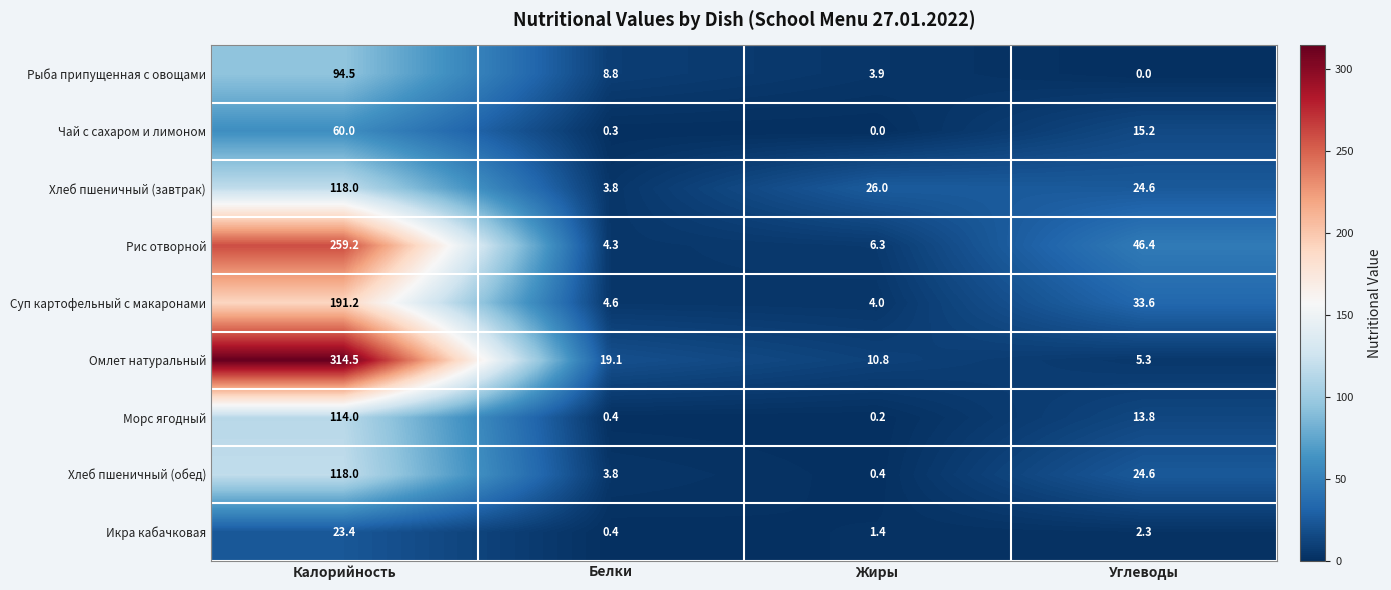

Which series has the widest spread of values?

Омлет натуральный